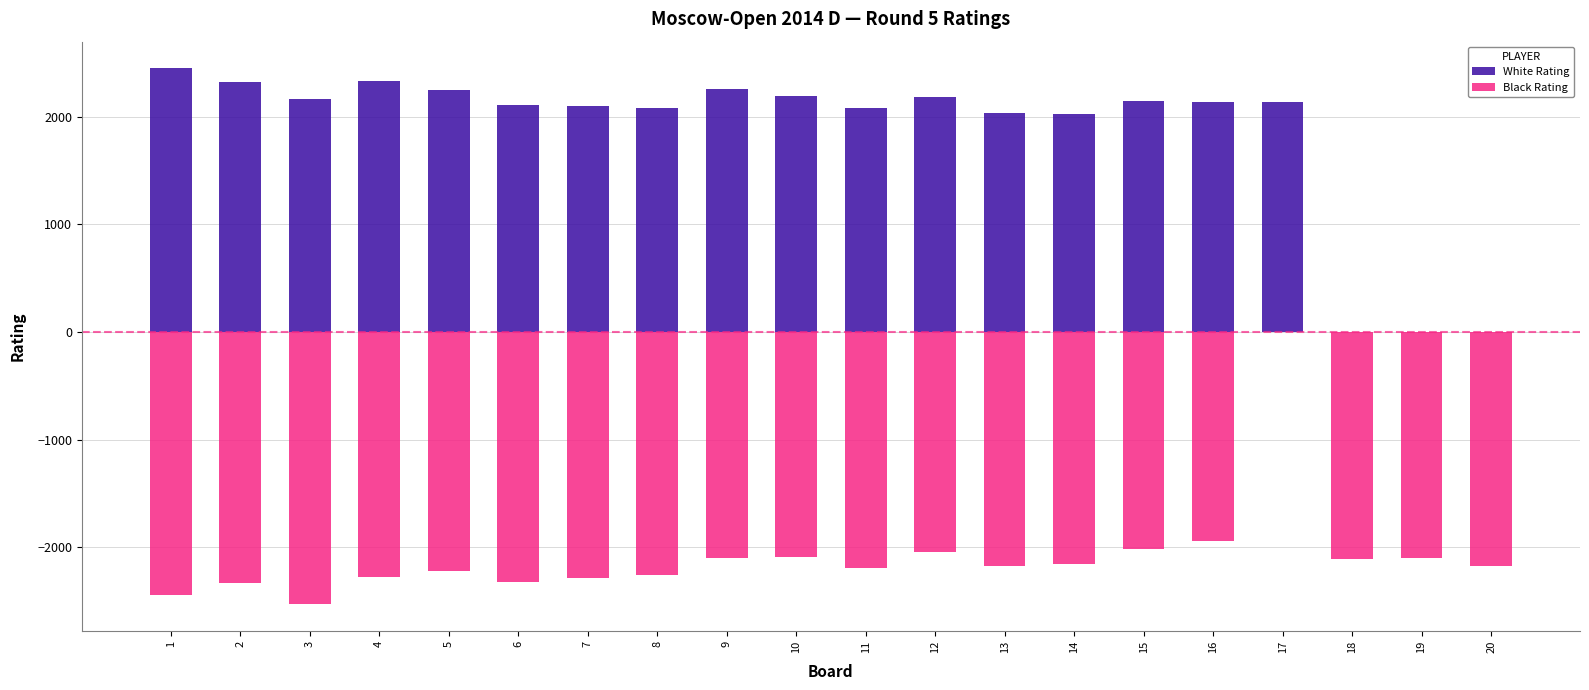

Rank the series at 15 from lowest to highest value.

Black Rating, White Rating